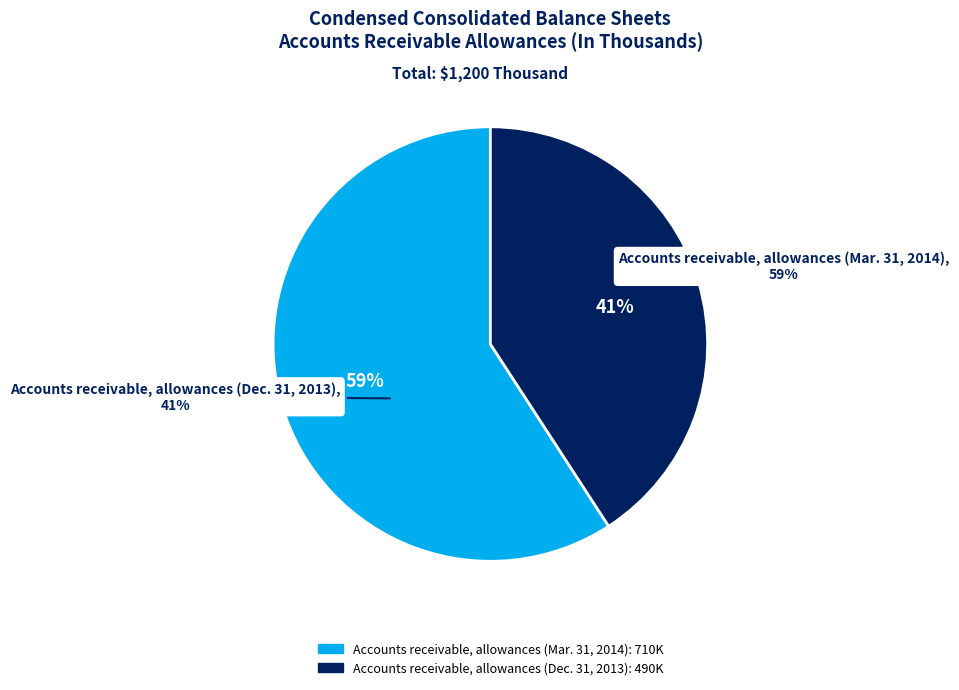

Is Accounts receivable, allowances (Mar. 31, 2014) the majority of the pie?

Yes